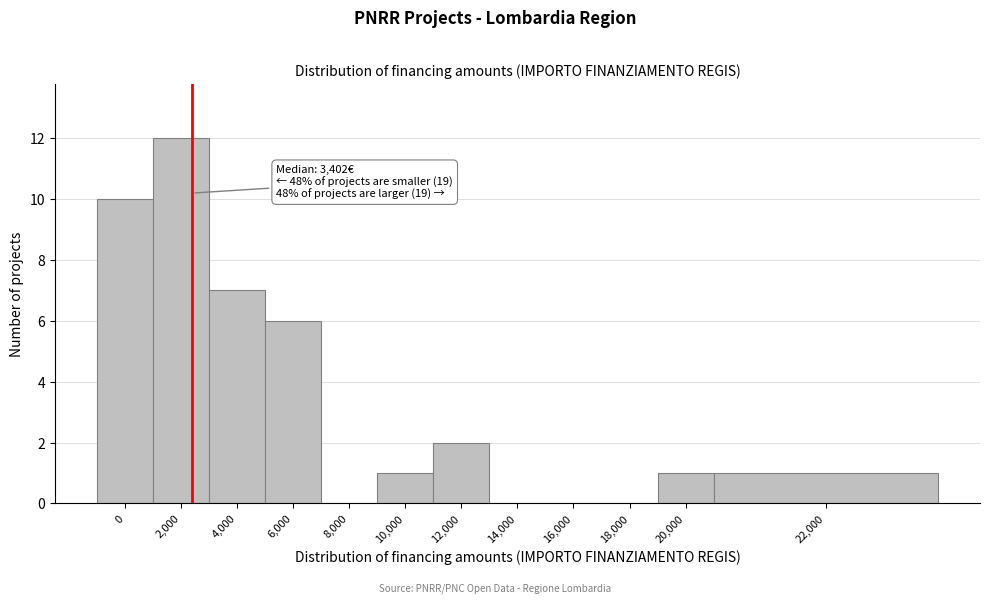

Reading left to right, transcribe all the data shown in this chart.

0=10	2,000=12	4,000=7	6,000=6	8,000=0	10,000=1	12,000=2	14,000=0	16,000=0	18,000=0	20,000=1	22,000=1